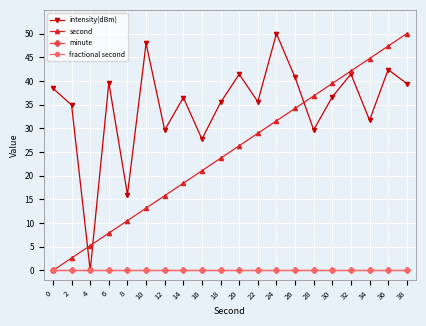

What is the spread (max minus min) of values at 14?

36.5